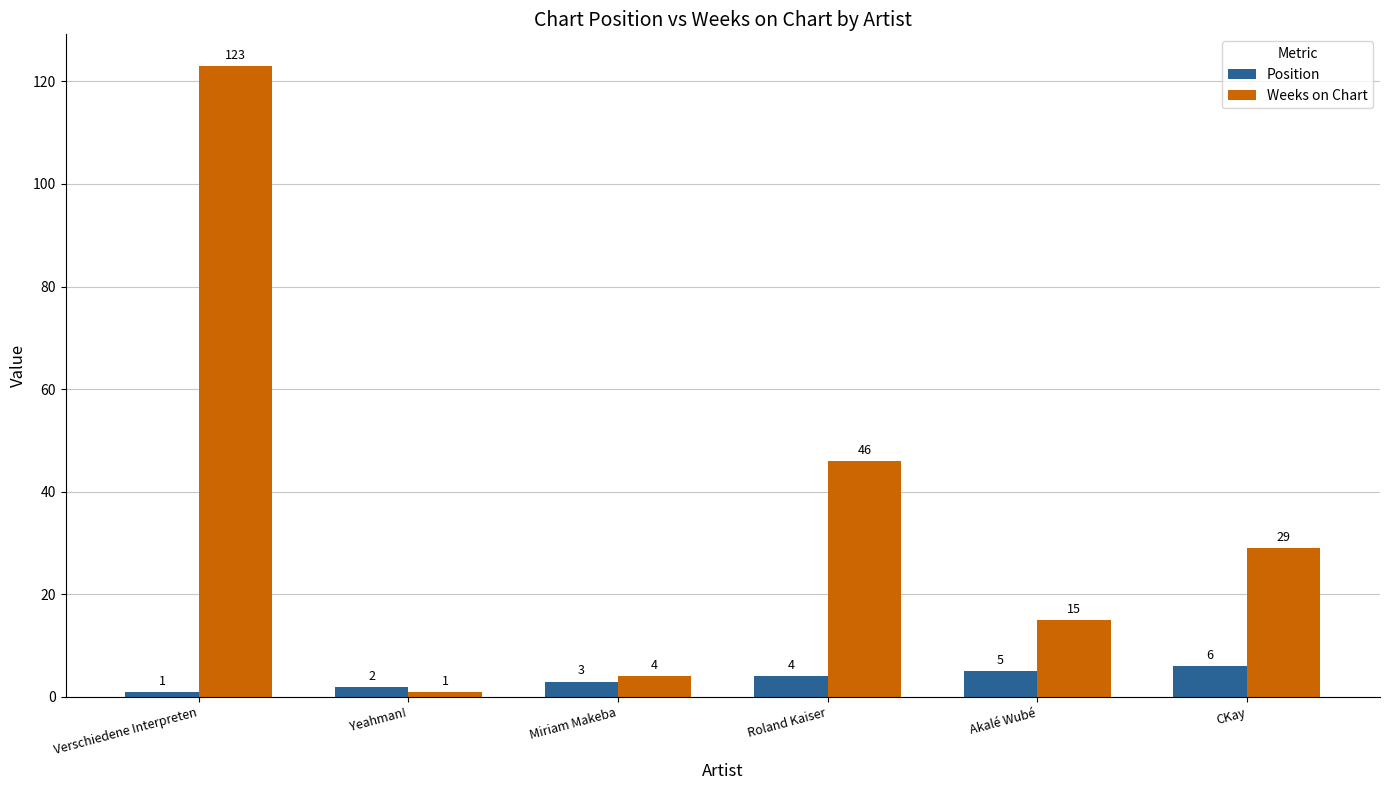

Which series has the largest range (max minus min)?

Weeks on Chart